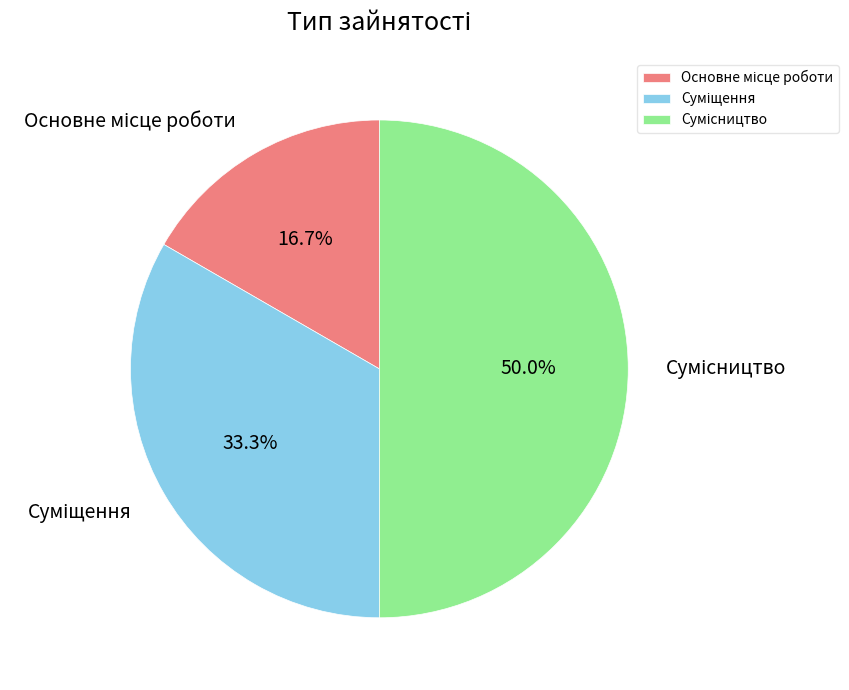

How many slices are in this pie chart?

3